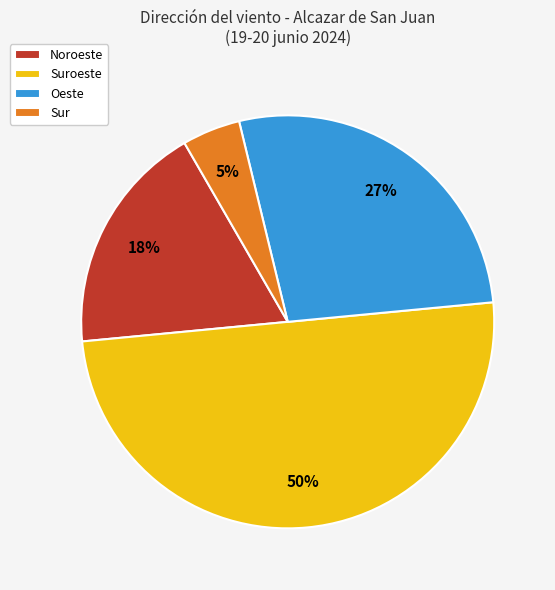

Count the number of slices in the pie.

4